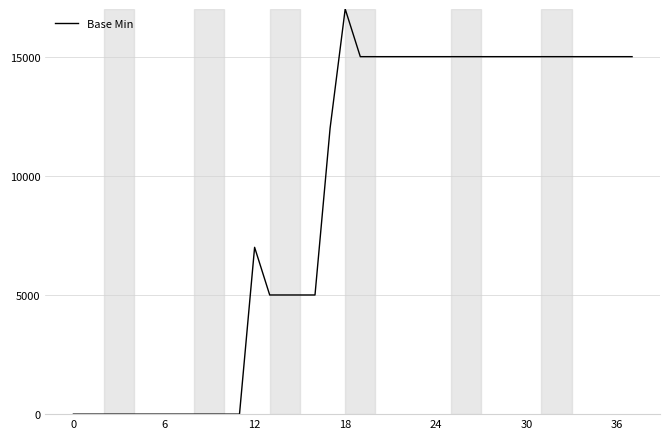

What is the greatest value displayed?

17000